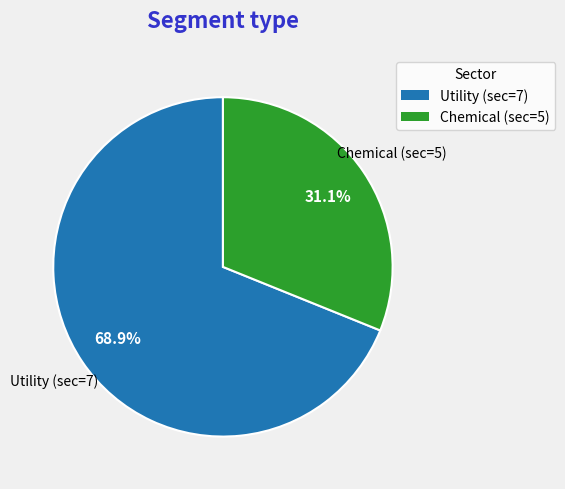

Is there any slice that represents more than half of the pie?

Yes